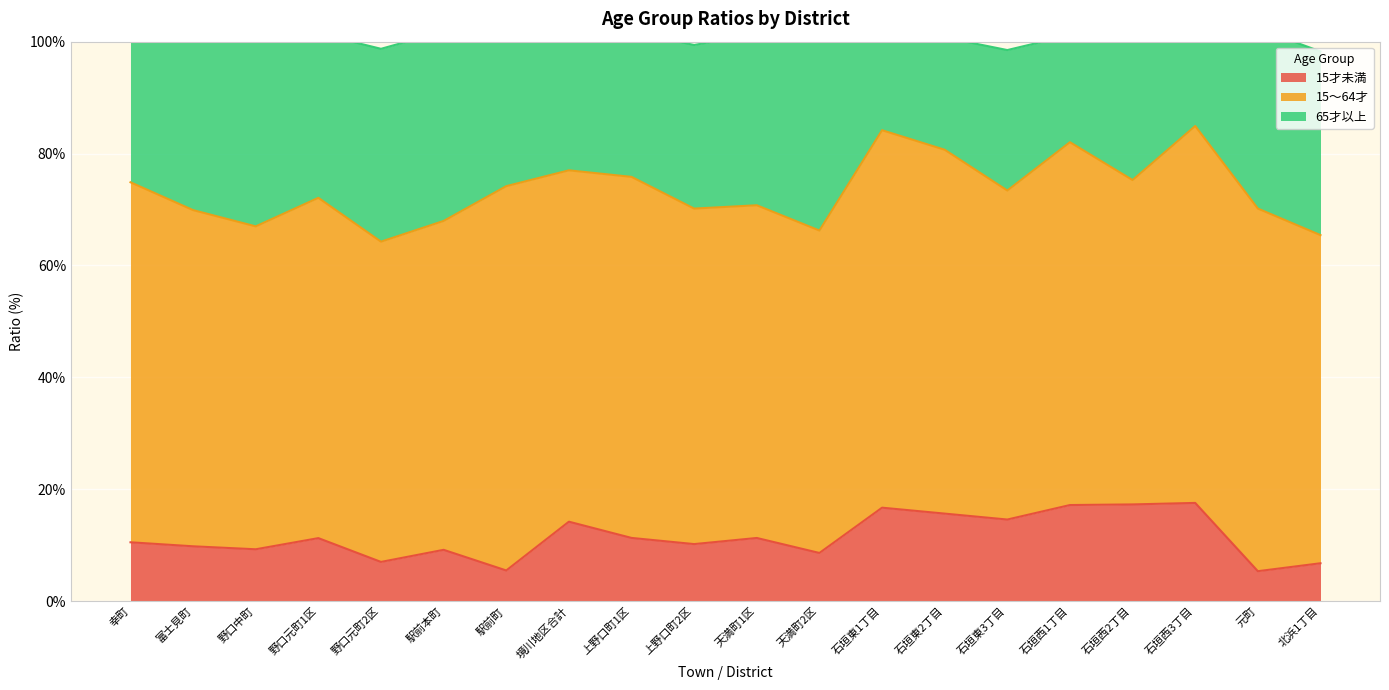

What is the label of the 9th point from the right?

天満町2区